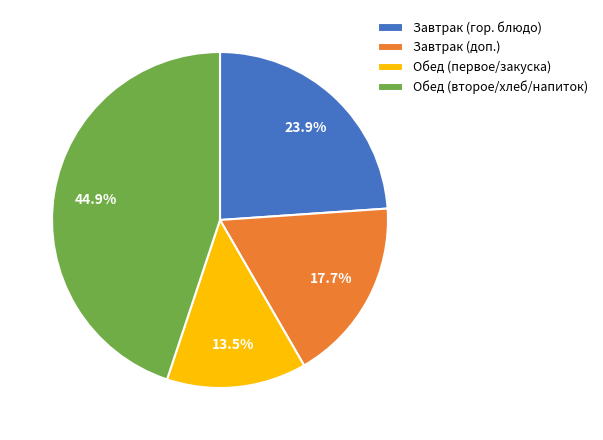

What is the ratio of the value at Завтрак (гор. блюдо) to the value at Обед (первое/закуска)?

1.8